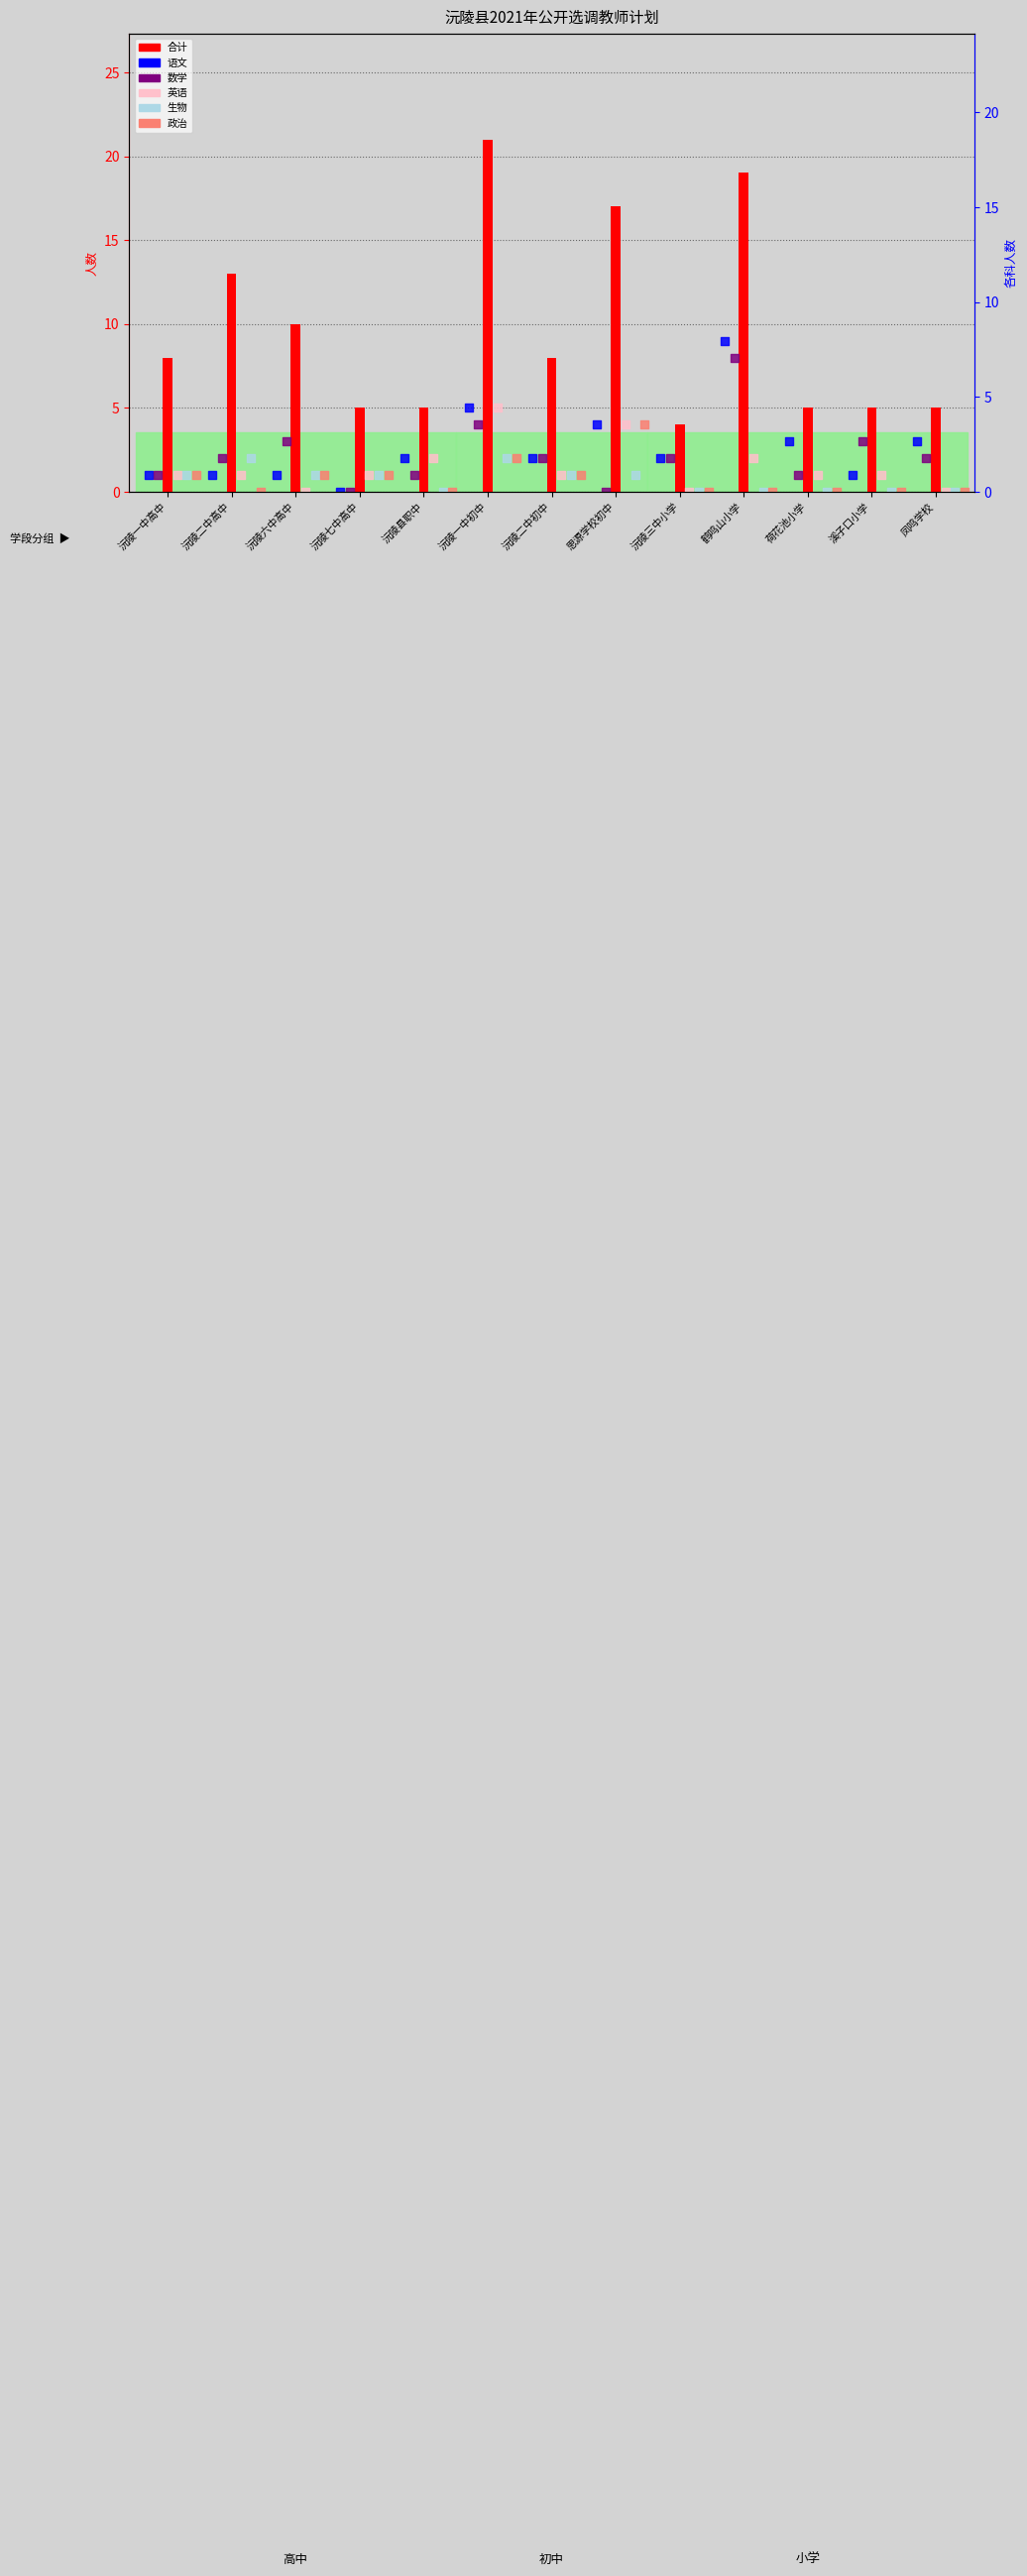

What is the total value across all series at 沅陵二中高中?

19